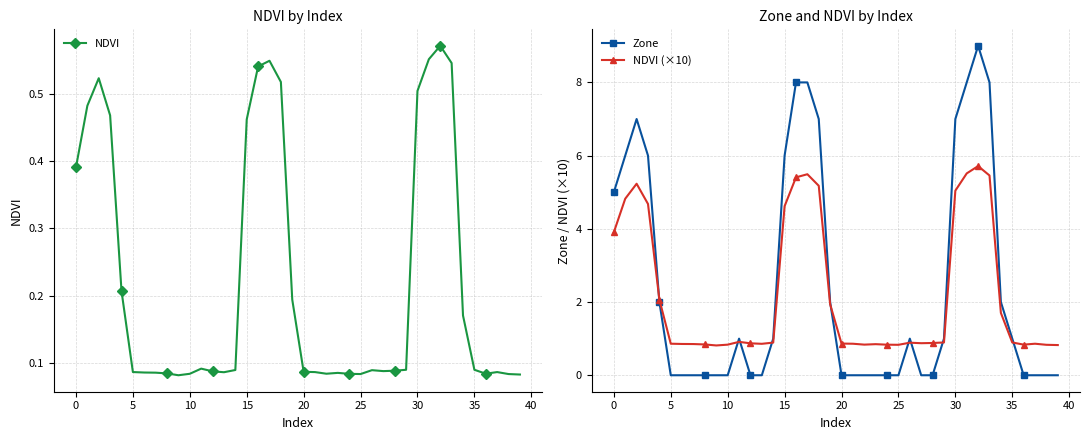

What is the highest value of the NDVI (×10) series?

5.7